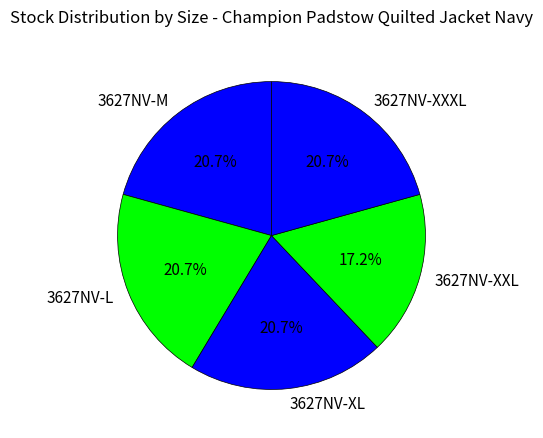

Is it true that 3627NV-M is 12% of the pie?

False